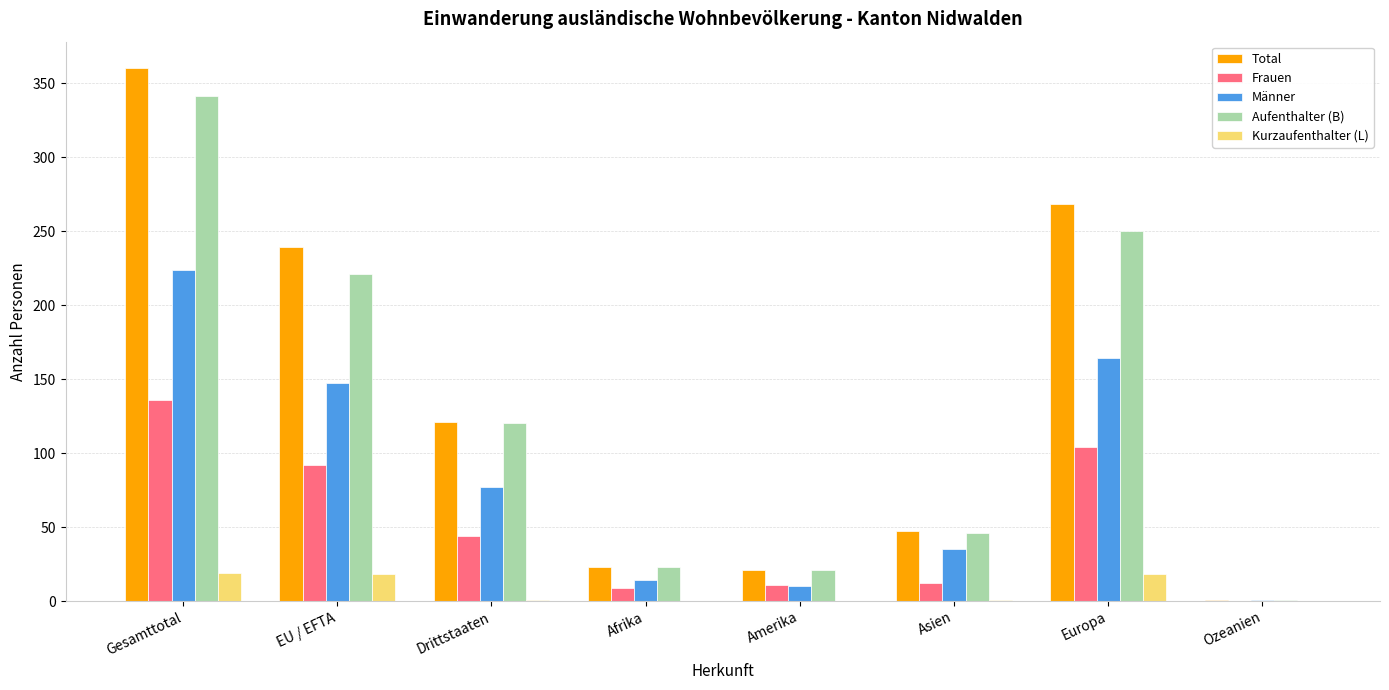

What is the greatest value displayed?

360